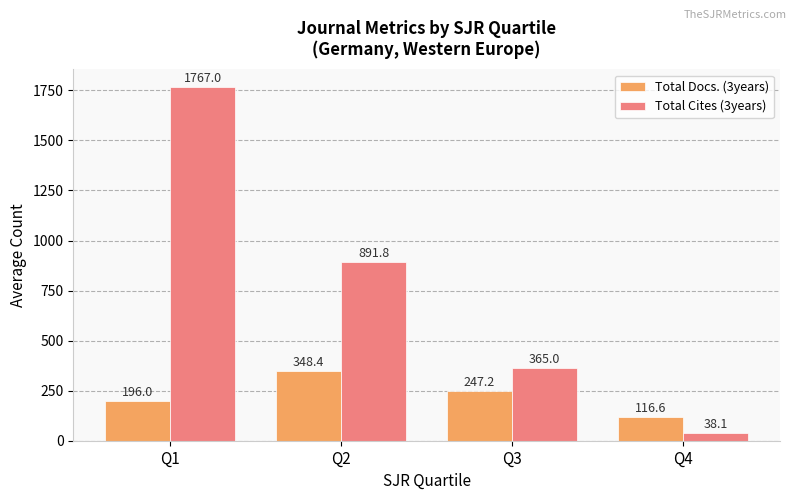

How many categories are shown in the chart?

4